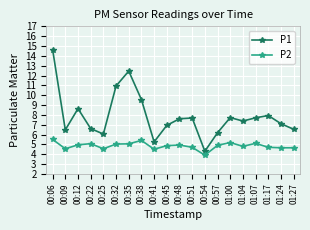

Is the value of P1 at 00:12 greater than the value of P2 at 00:51?

Yes